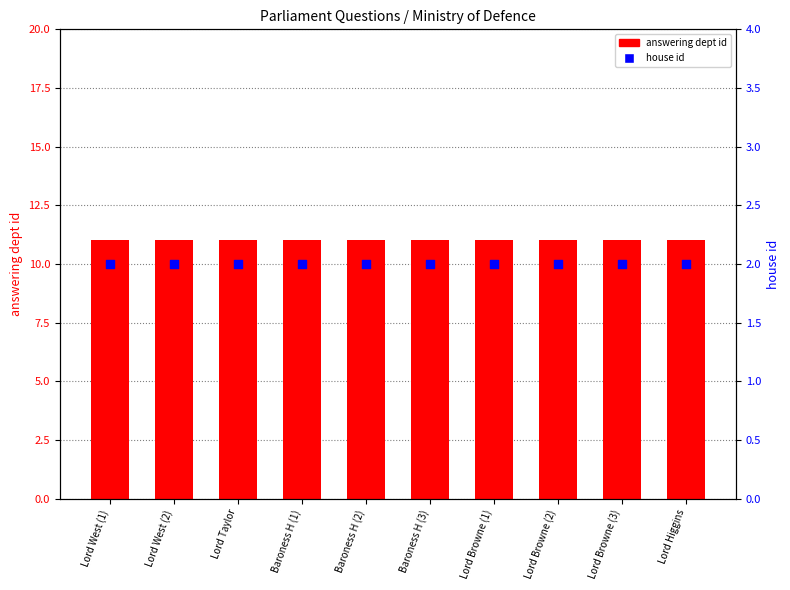

Which series reaches the maximum Y coordinate?

answering dept id